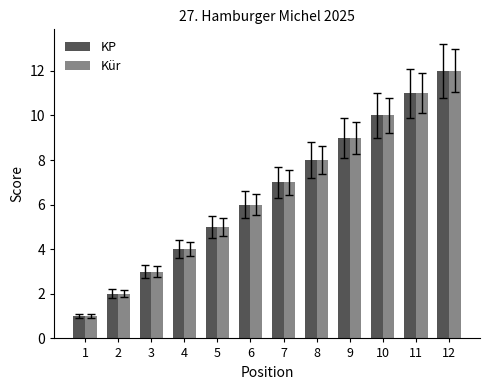

What is the sum of all Kür values?

78